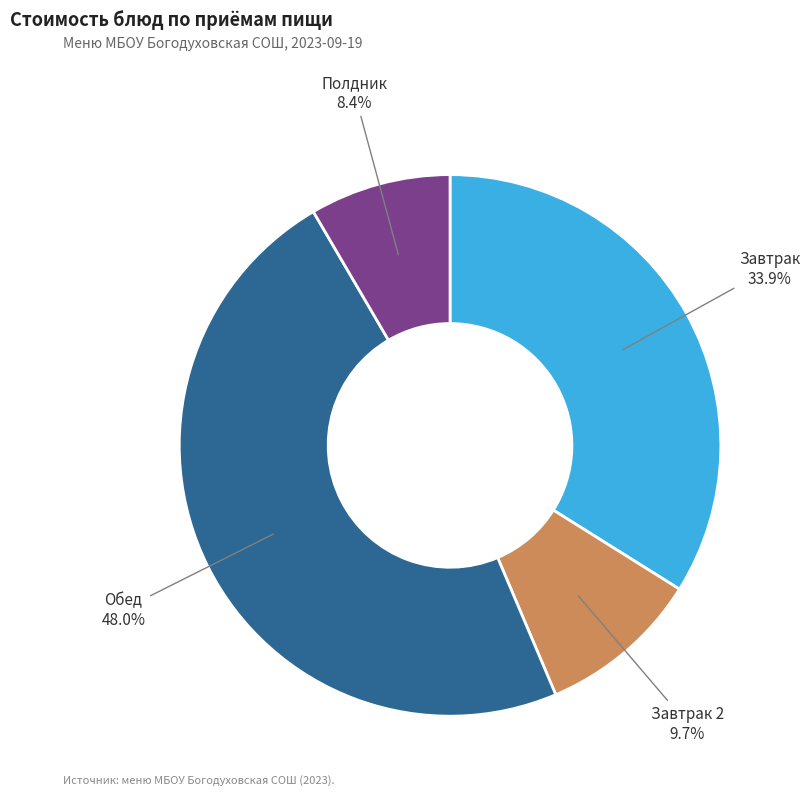

Count the number of slices in the pie.

4